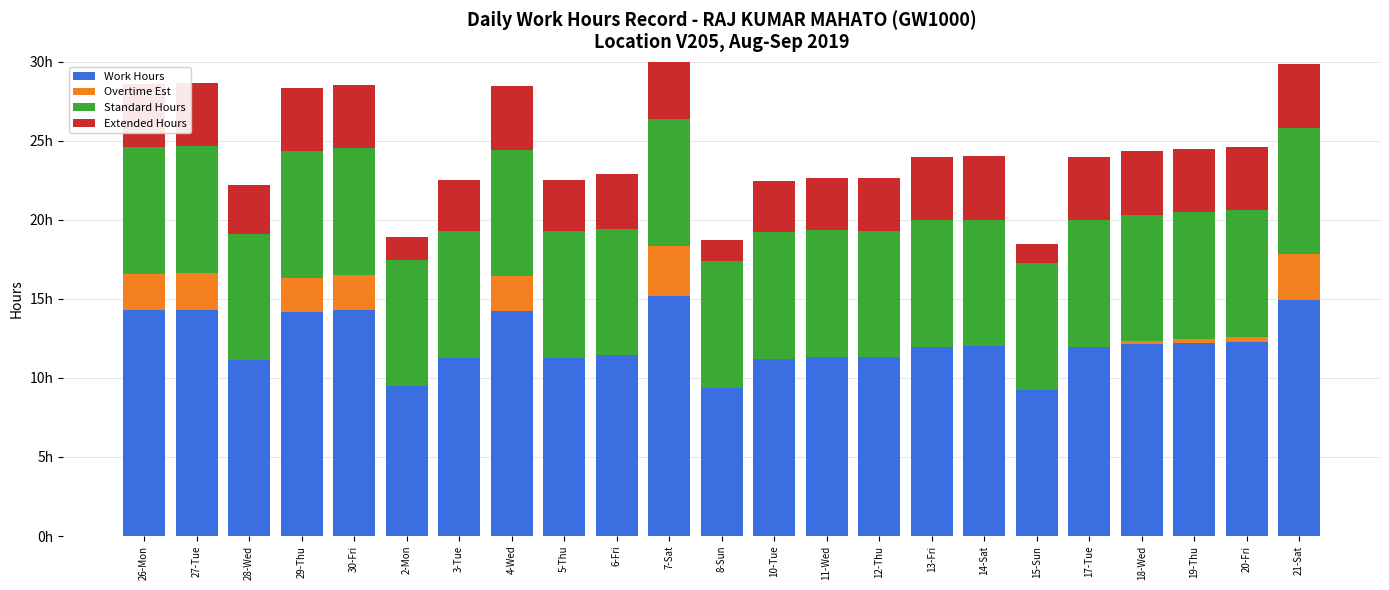

What is the label of the 5th bar from the right?

17-Tue